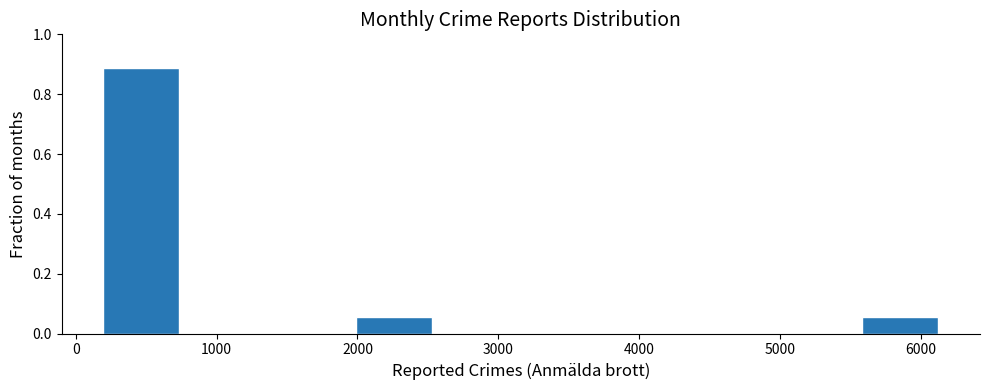

Over which range of the x-axis is the bar tallest?

200 to 800